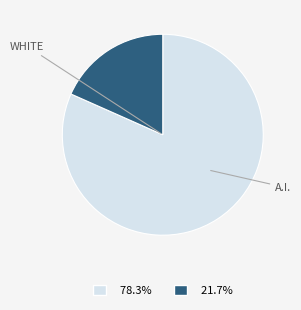

Is there any slice that represents more than half of the pie?

Yes